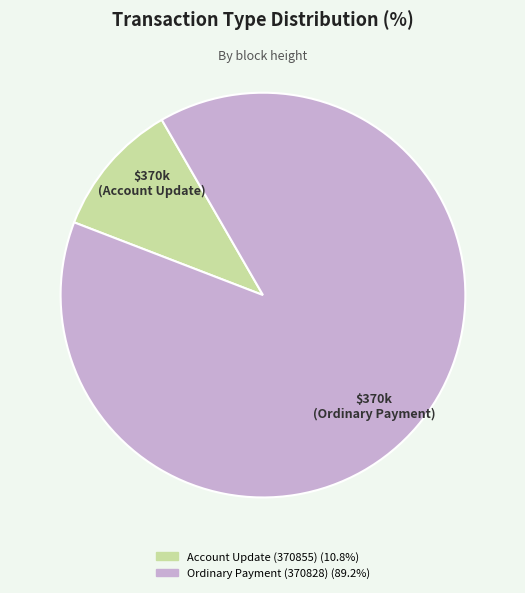

True or false: Ordinary Payment (370828) accounts for 81% of the total.

False